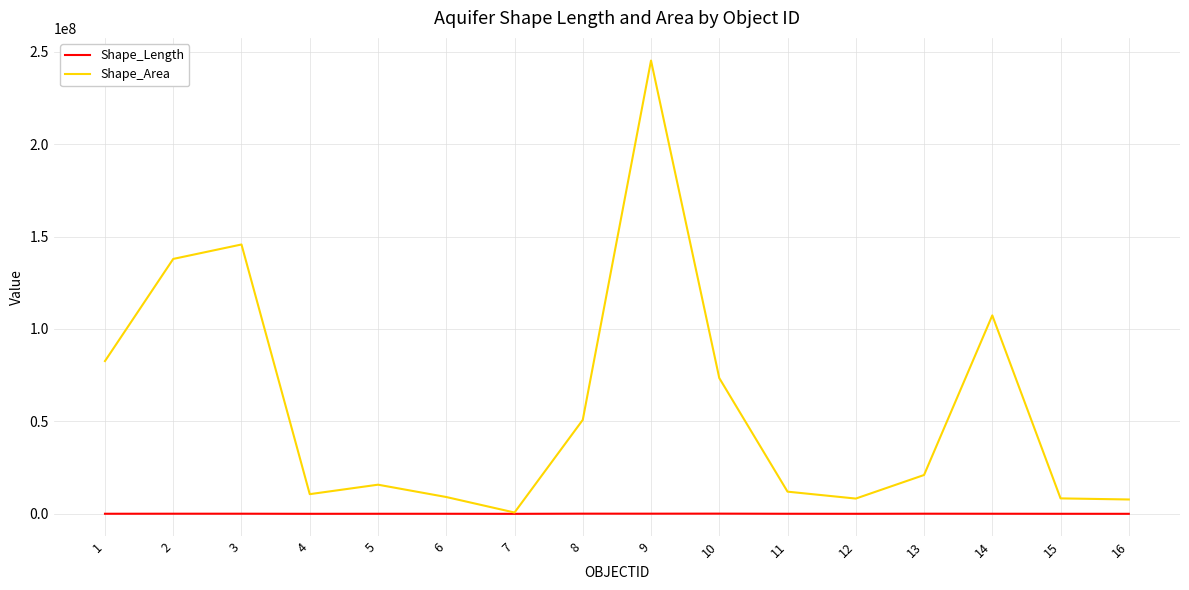

What is the maximum value for Shape_Area?

245202334.9